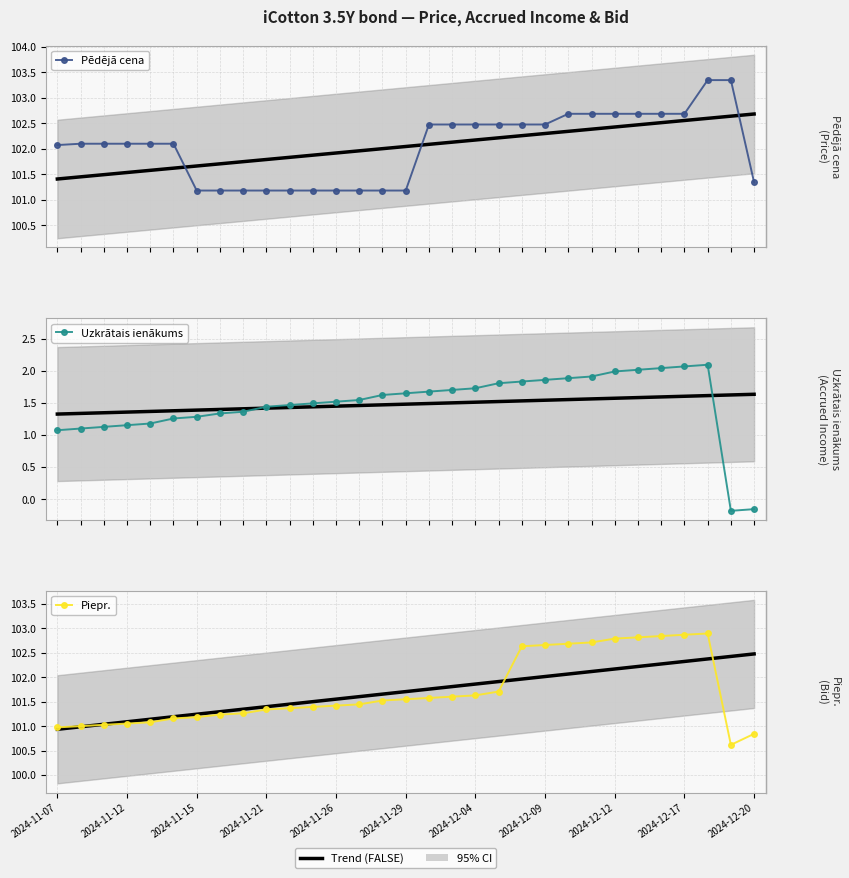

How many series are shown in this chart?

3